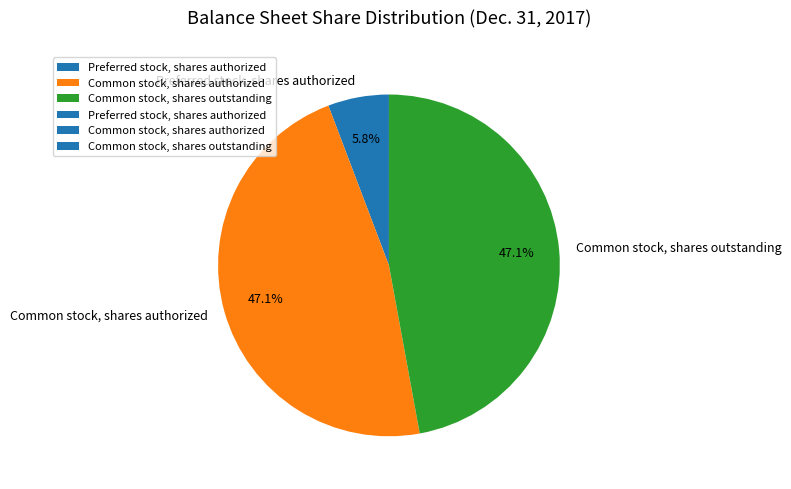

The Preferred stock, shares authorized slice represents 1% of the pie. True or false?

False